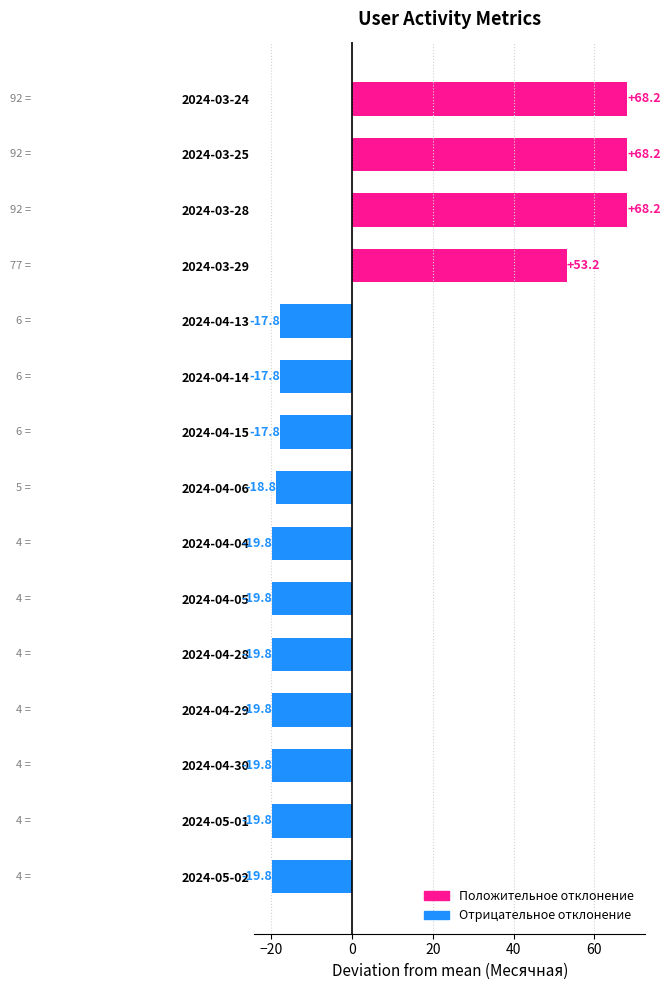

Between 2024-04-13 and 2024-03-29, which is larger?

2024-03-29